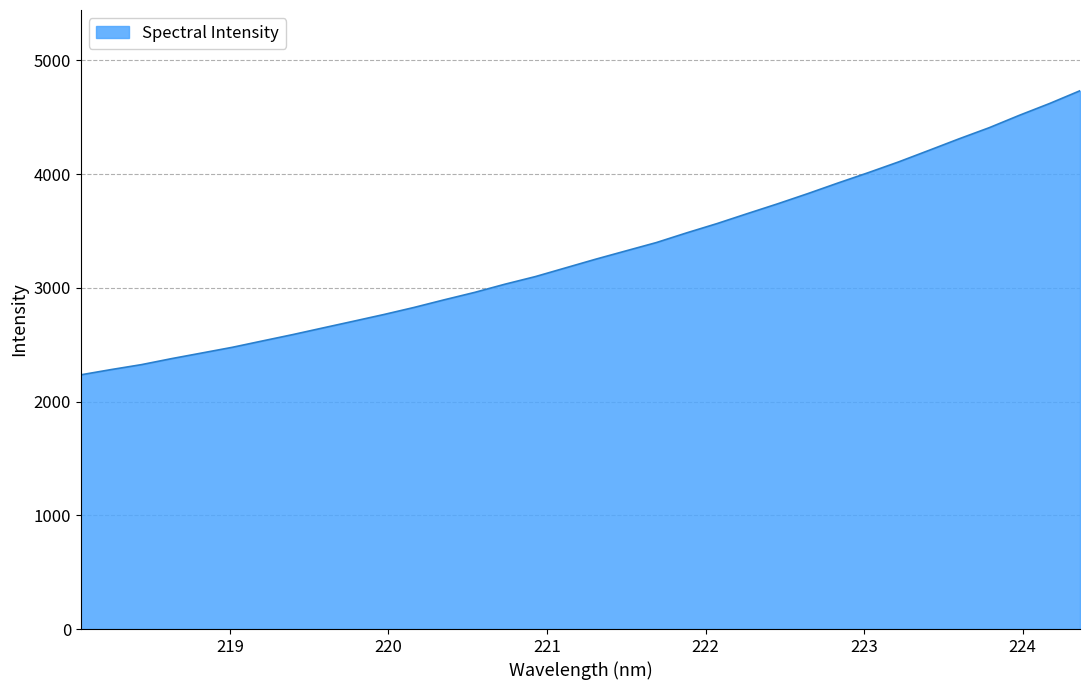

What is the maximum value shown in the chart?

4733.8